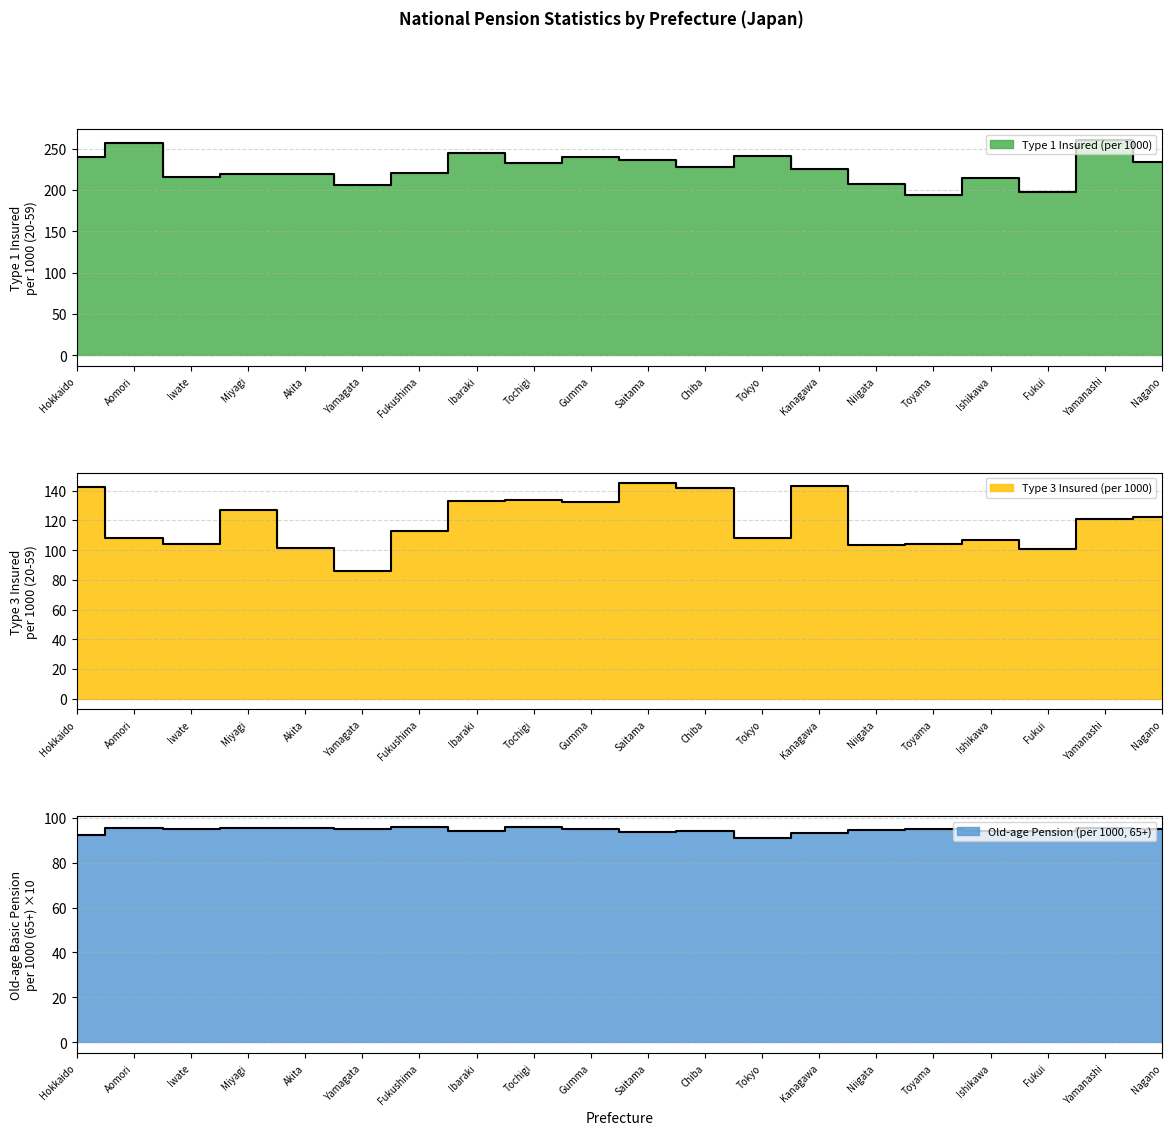

How many interior local valleys does the Type 3 Insured (per 1000) series have?

6